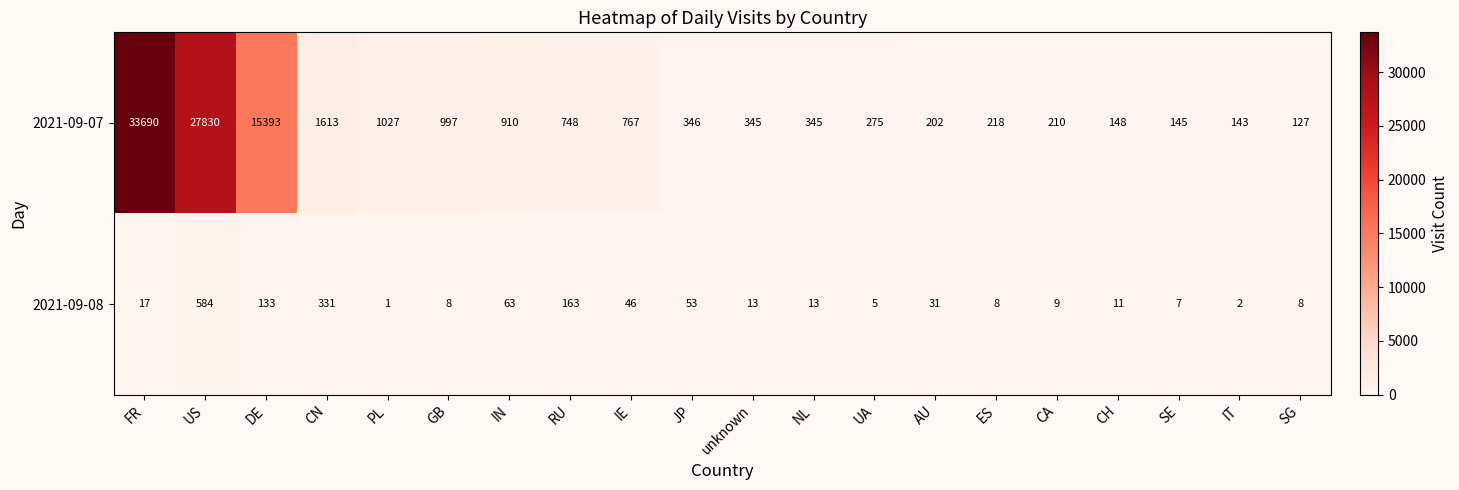

How many distinct data groups are displayed?

2